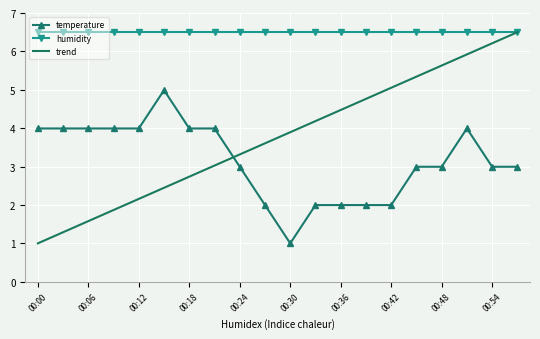

True or false: temperature and humidity intersect in this chart.

False